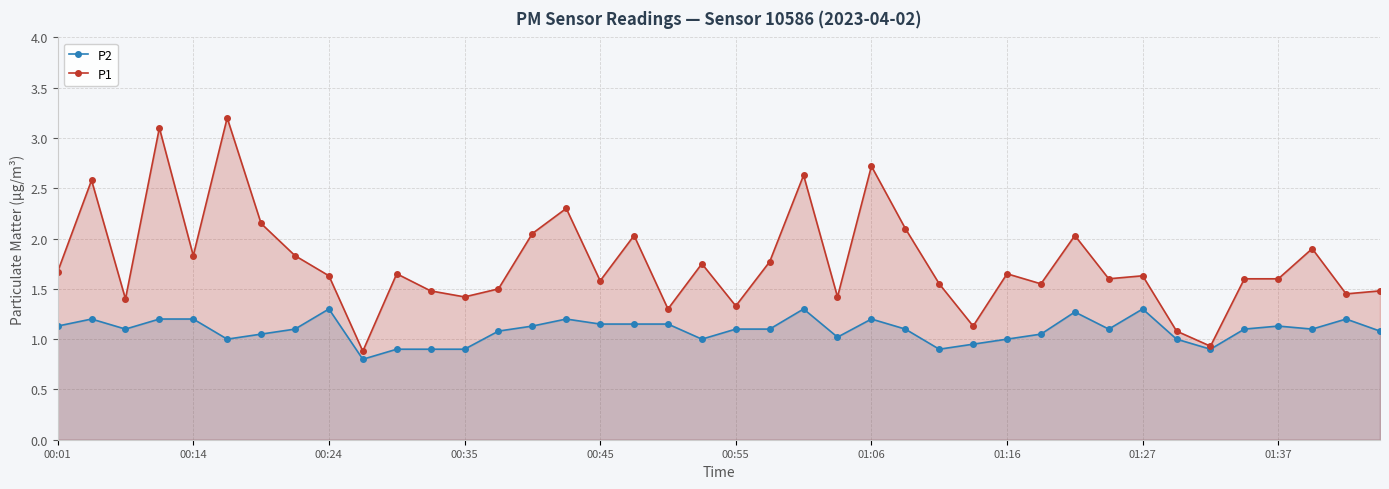

List the series in order of their peak value, lowest first.

P2, P1